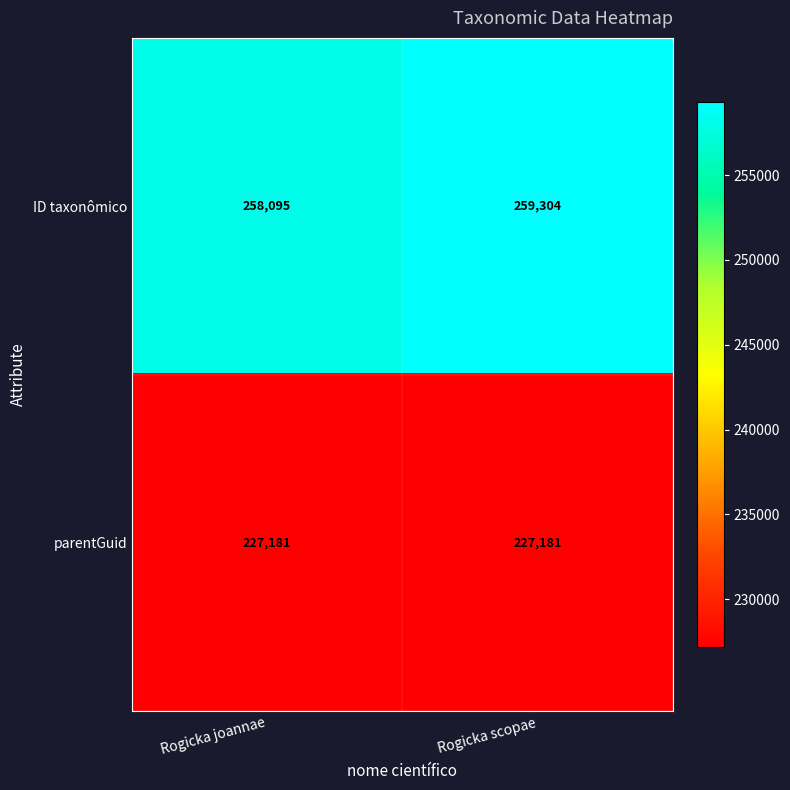

Which series has the largest total across all categories?

ID taxonômico